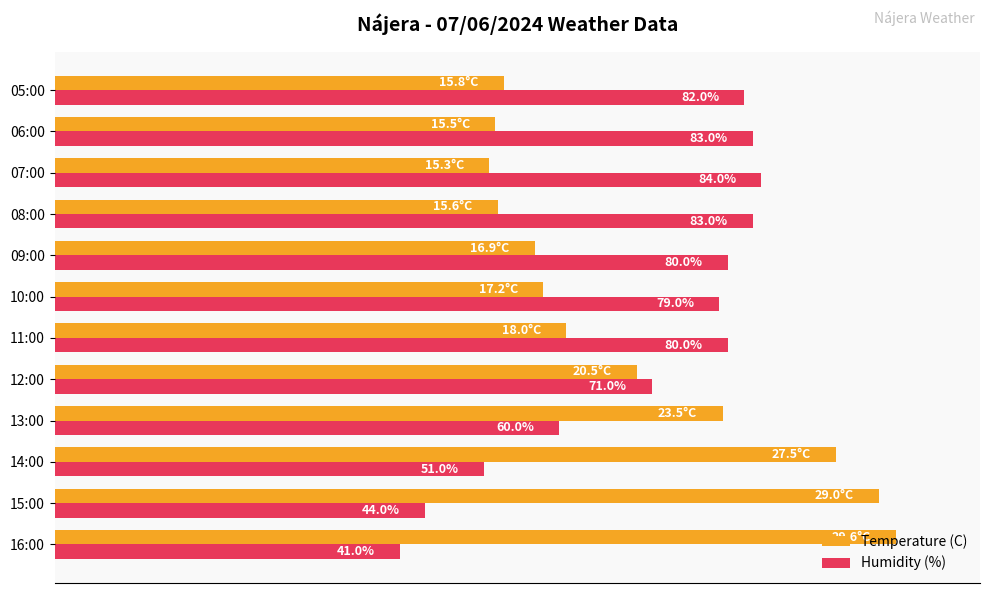

List the series in order of their overall mean, highest first.

Humidity (%), Temperature (C)